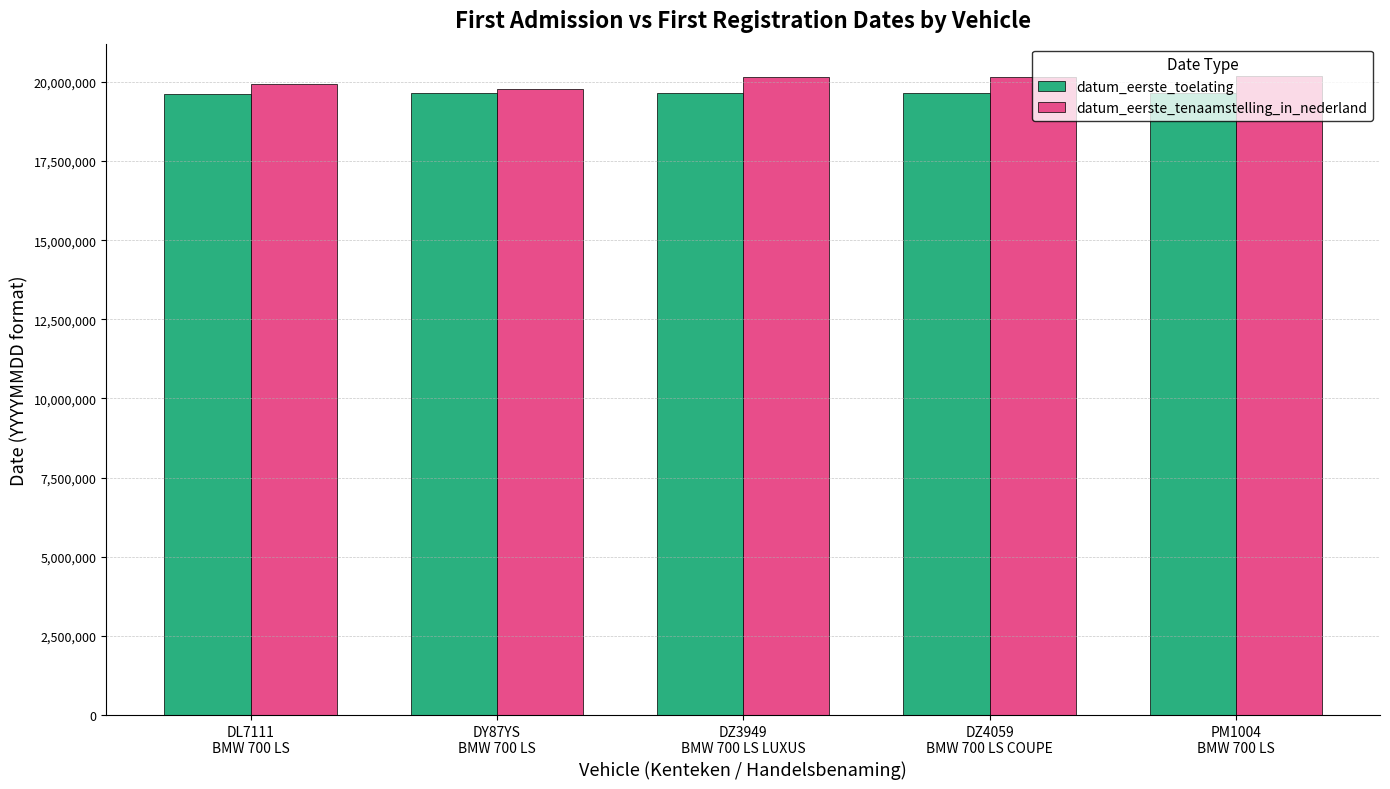

The value of datum_eerste_tenaamstelling_in_nederland at DZ3949
BMW 700 LS LUXUS is 20170810. True or false?

True